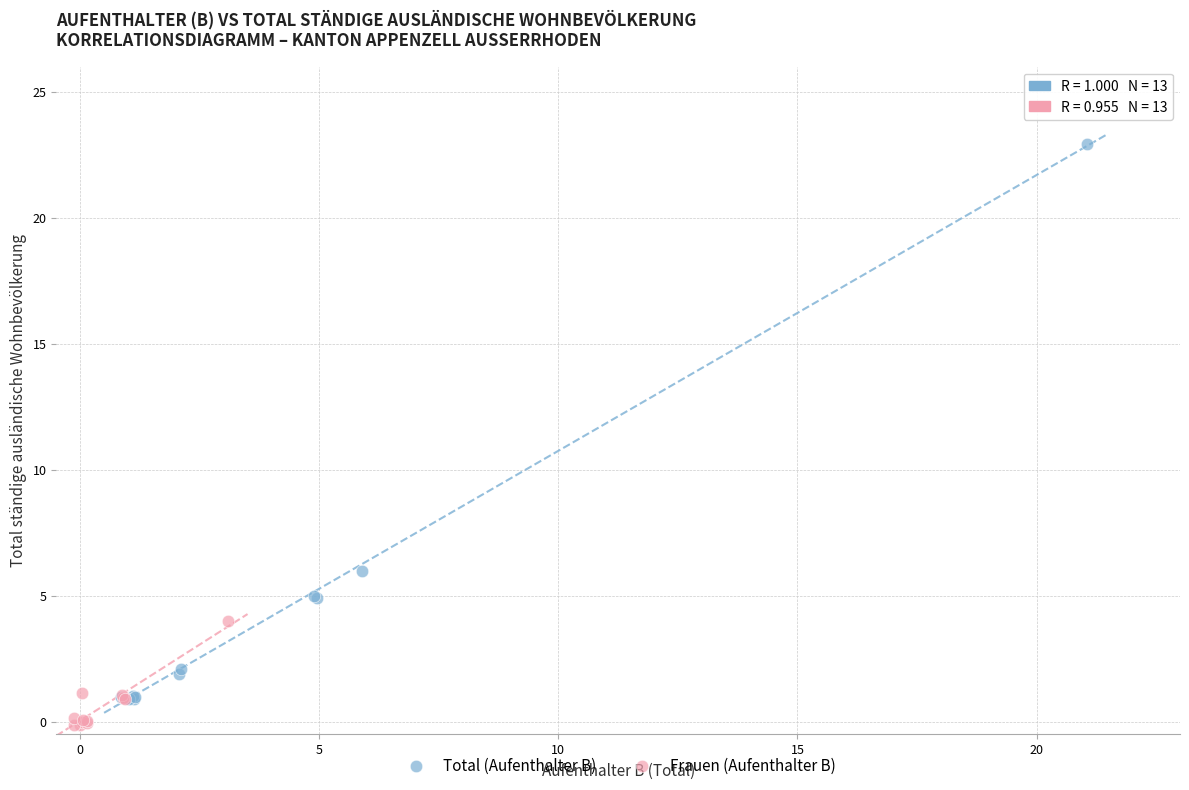

Which series has the widest spread of Y values?

Total (Aufenthalter B)